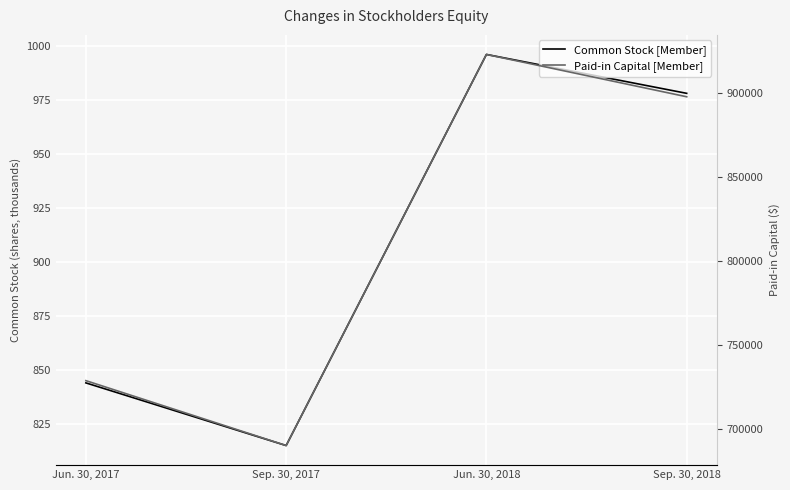

Is it true that Paid-in Capital [Member] equals 1066824 at Sep. 30, 2017?

False